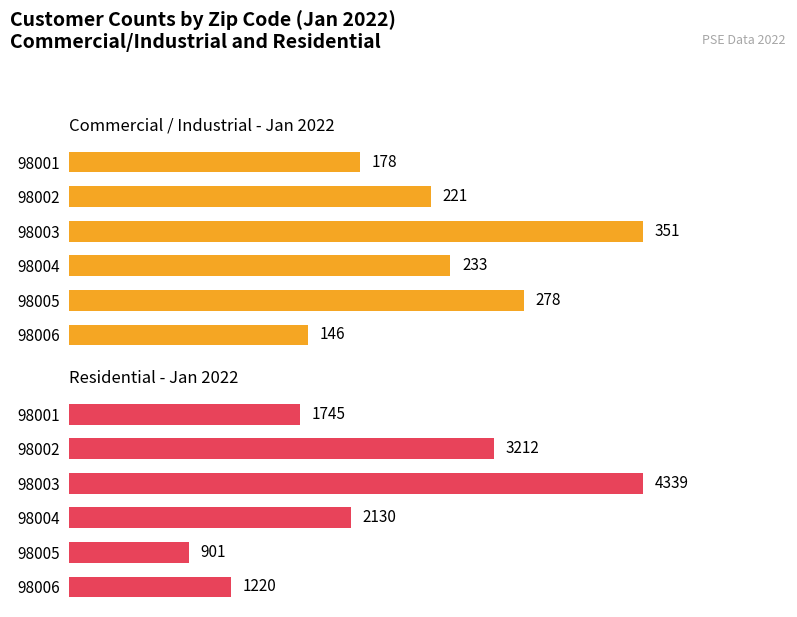

The Commercial / Industrial Jan series shows 344 at 98004. True or false?

False